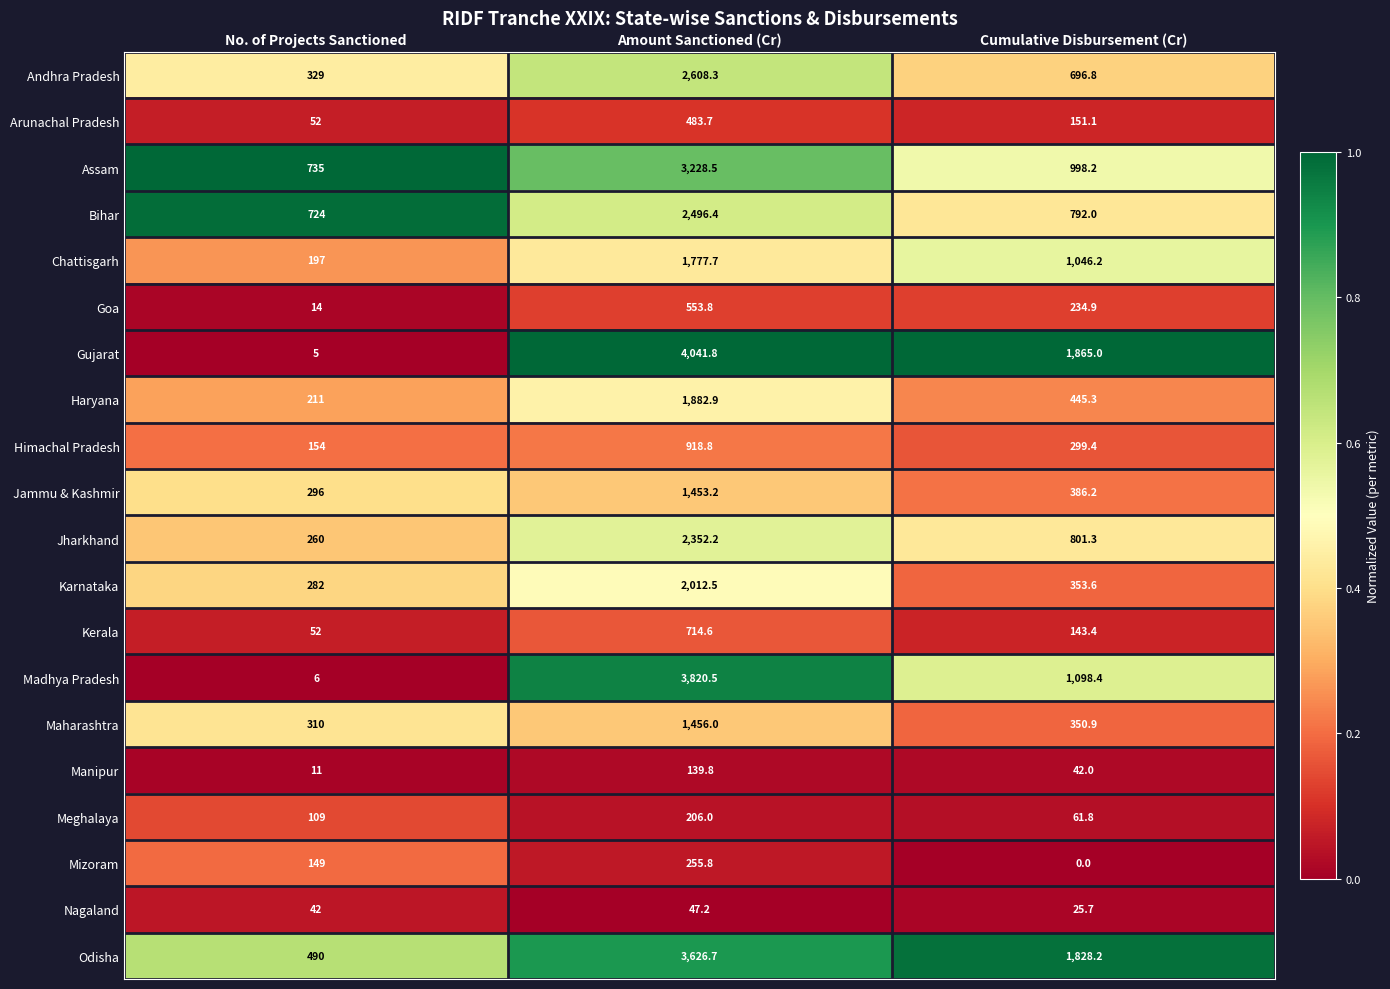

At how many categories does at least one series exceed 0?

3